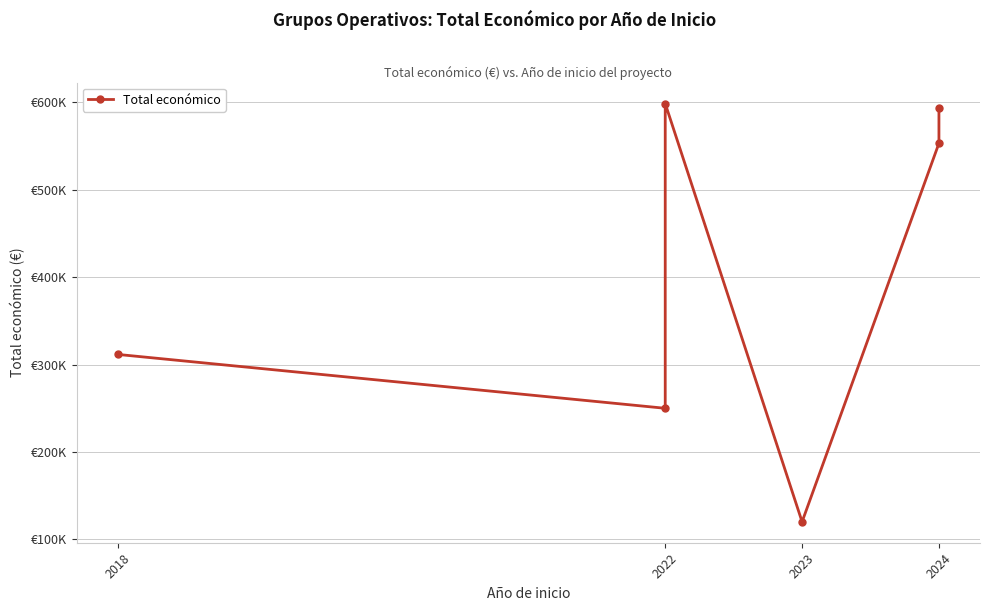

What is the difference between the second highest and second lowest values?

343805